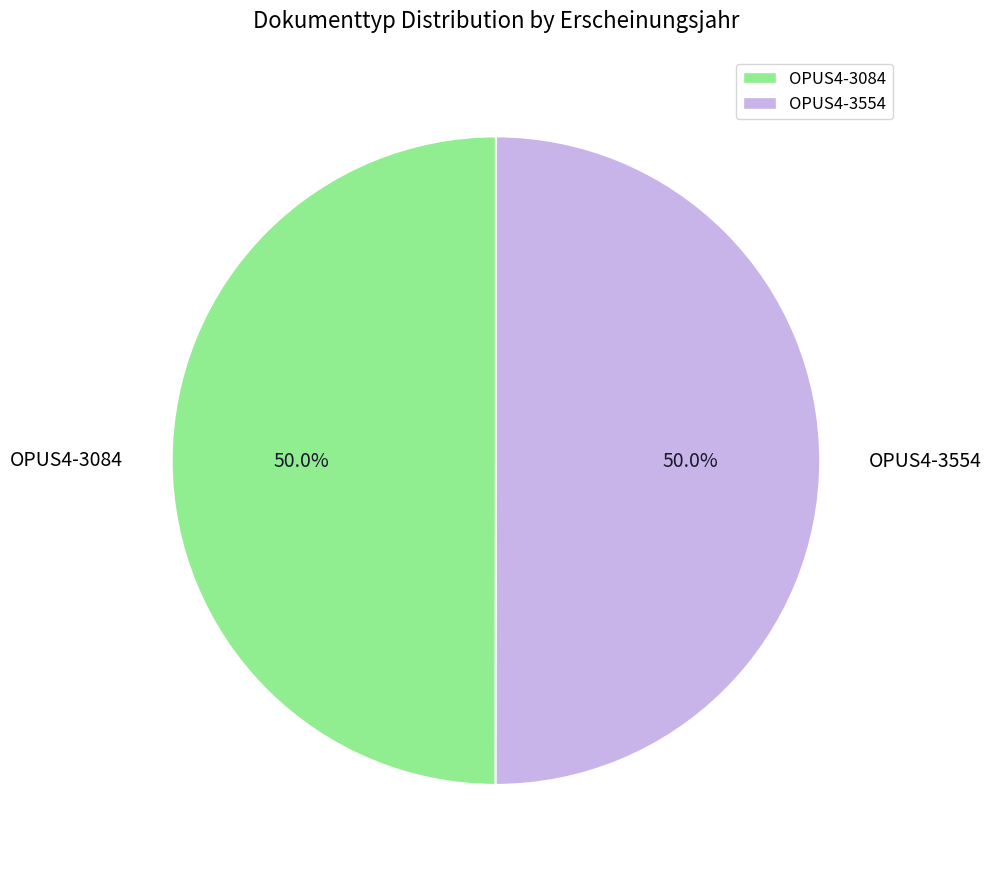

Approximately how many times larger is the value at OPUS4-3554 compared to OPUS4-3084?

1.0